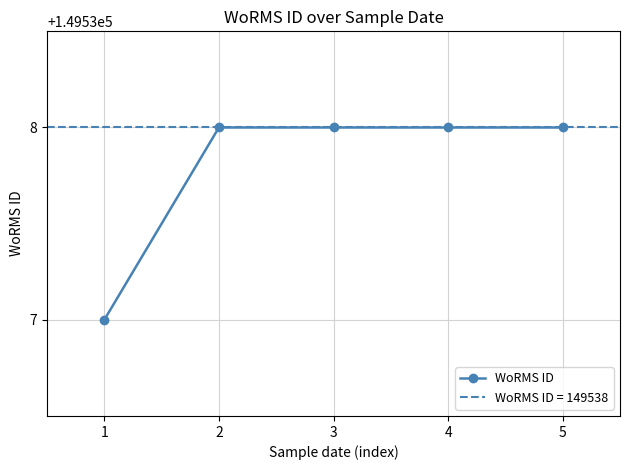

True or false: WoRMS ID has a value of 149538 at 2.

True